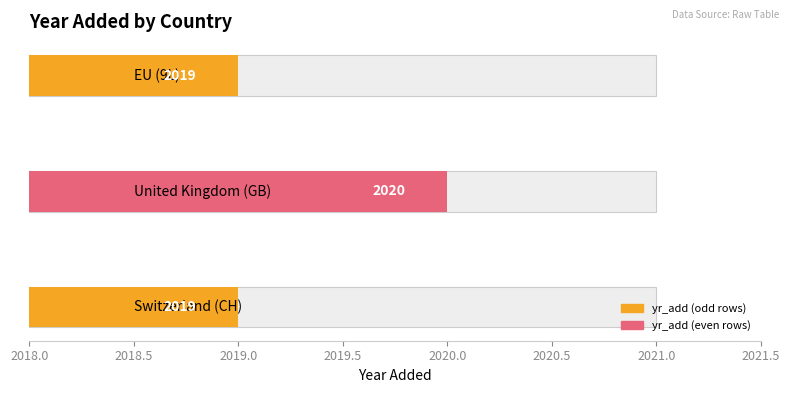

True or false: the data shows 2019 at 2018.0.

True